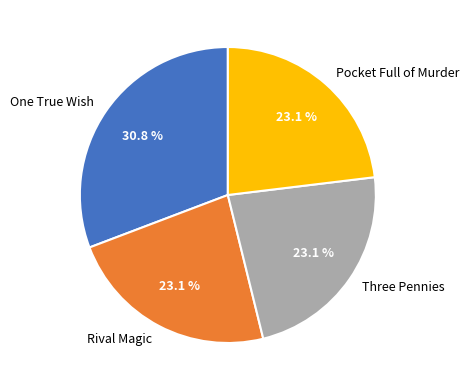

True or false: Rival Magic accounts for 10% of the total.

False